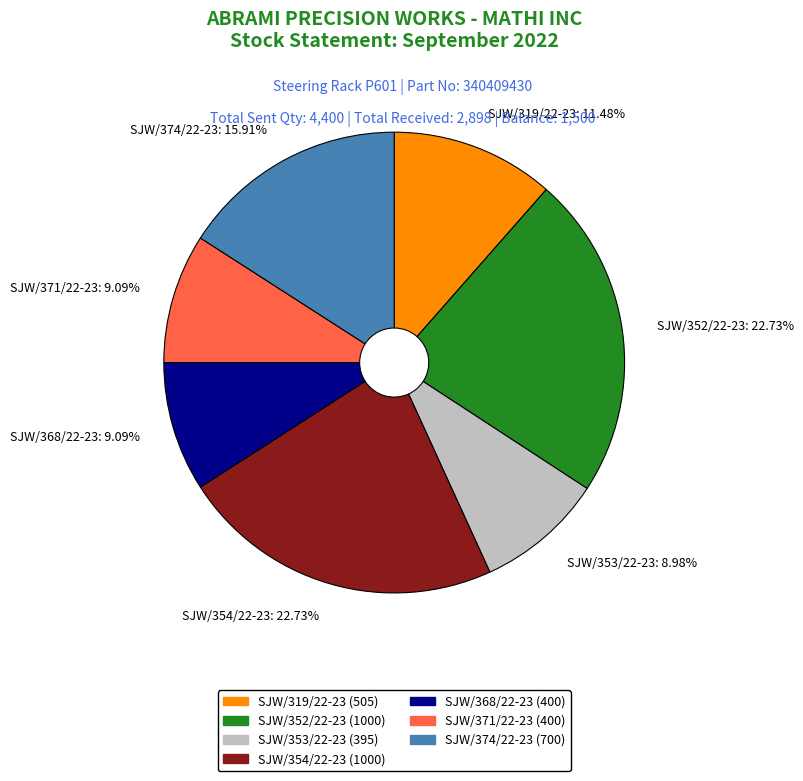

To the nearest percent, what is the difference between the largest and smallest slice percentages?

14%